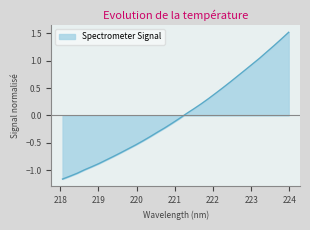

What position from the left is 219.7801?

10